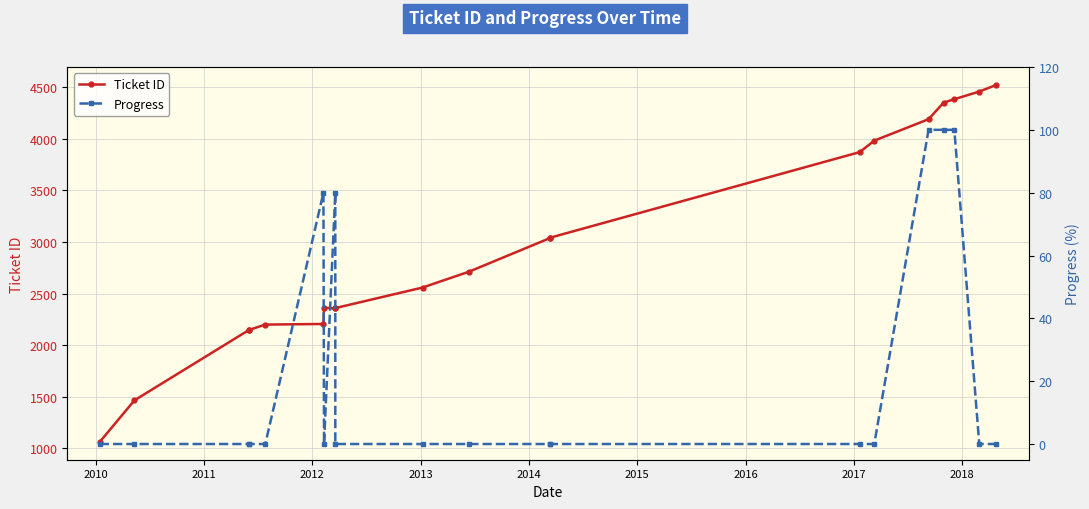

True or false: Progress and Ticket ID intersect in this chart.

False